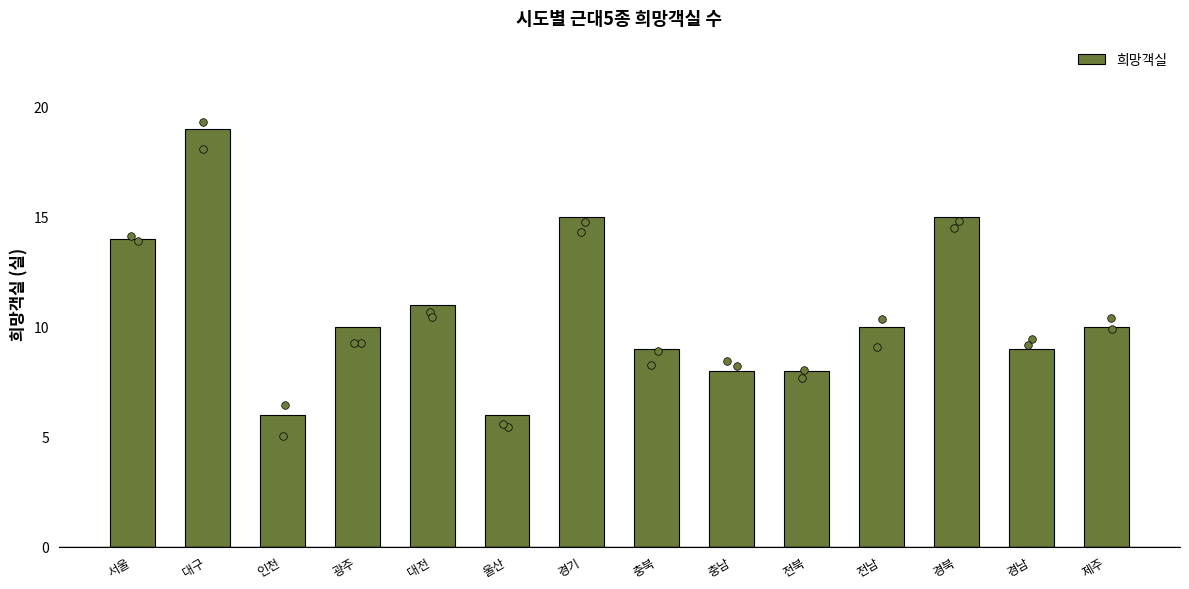

Which has a higher value, 경기 or 전북?

경기